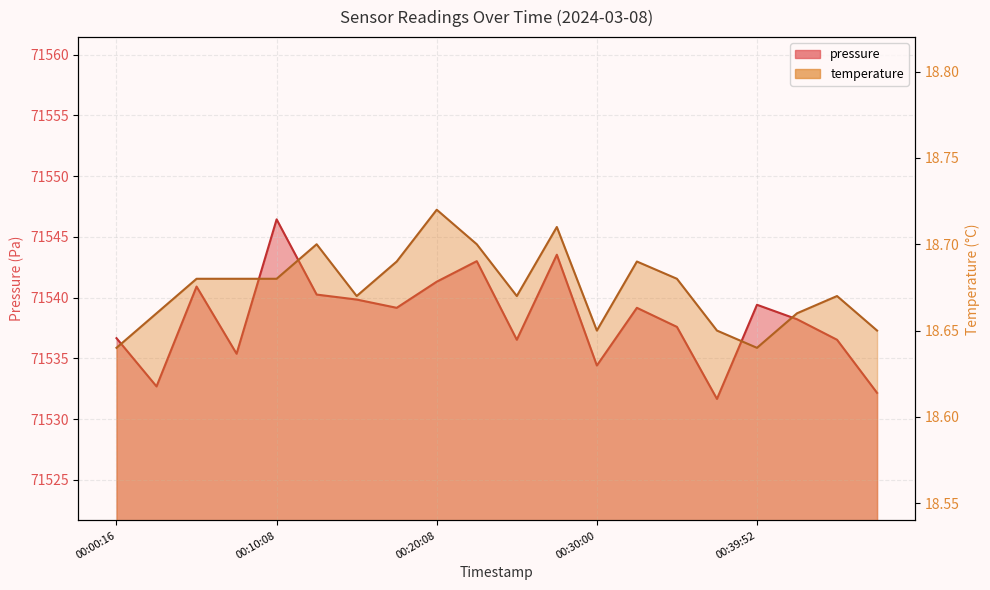

Which series changed the most between 00:15:16 and 00:25:05?

pressure